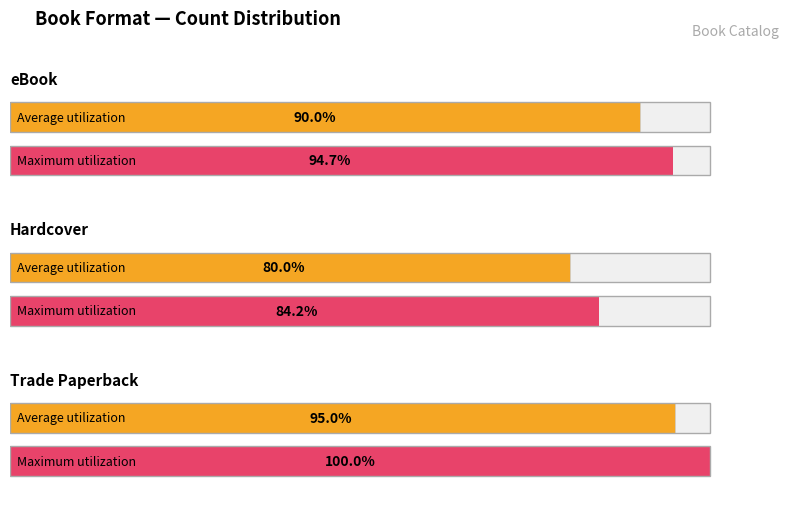

What is the label of the 1st bar from the left?

eBook